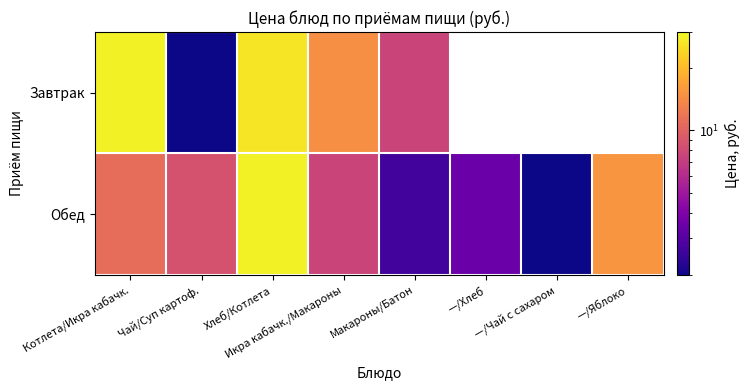

How many positive values does the Завтрак series have?

5